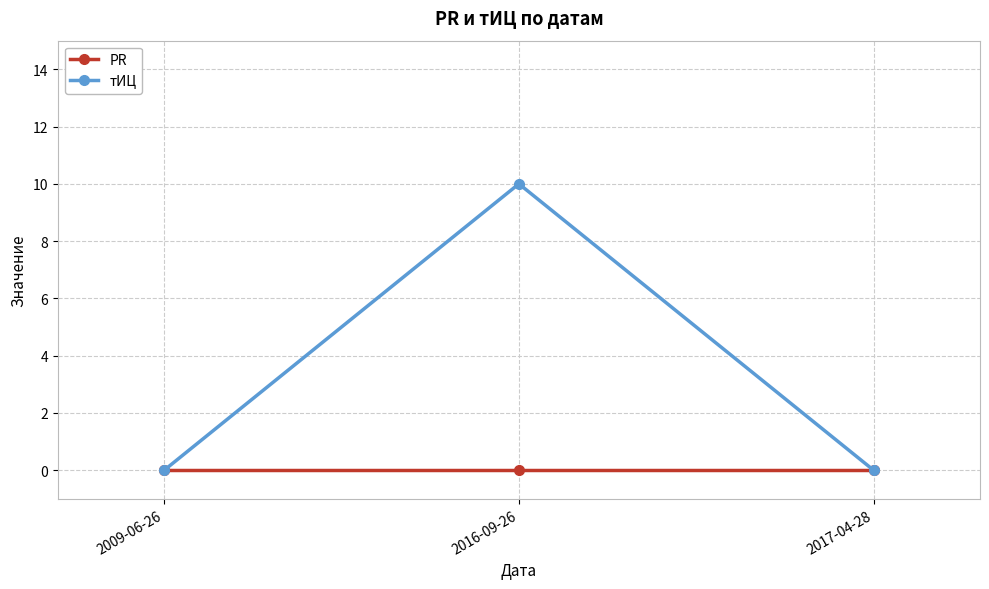

What is the label of the 1st point from the right?

2017-04-28